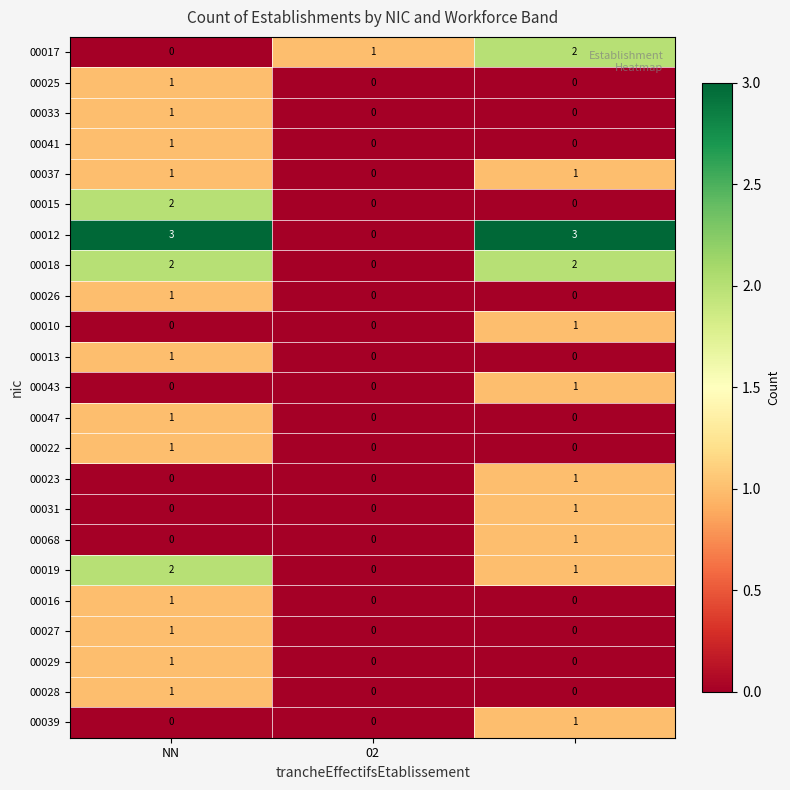

Which series has the largest total across all categories?

00012